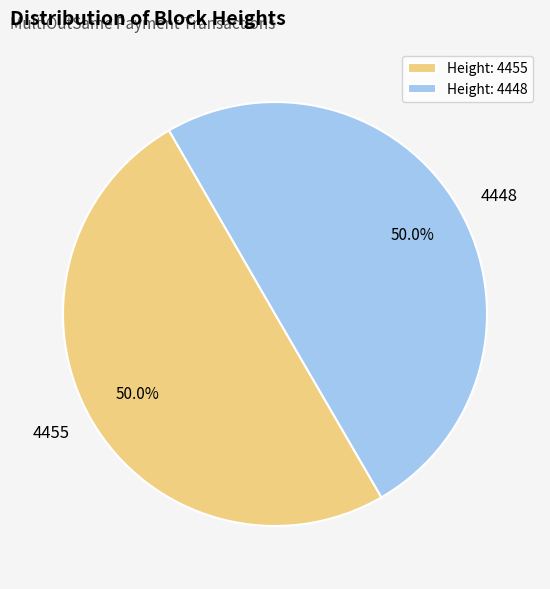

Is the sum of 4455 and 4448 greater than half?

Yes